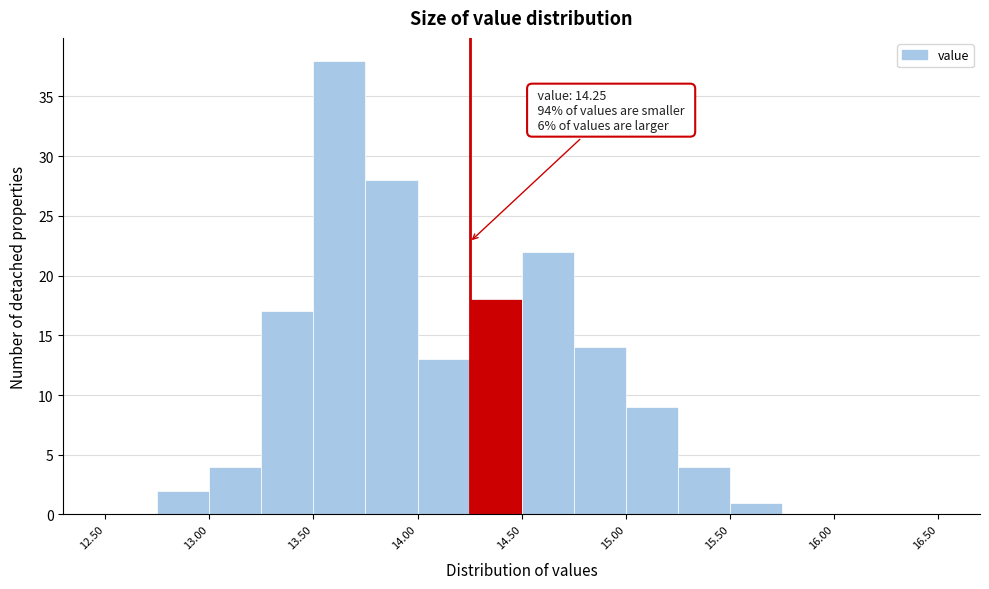

Over which range of the x-axis is the bar tallest?

13.50 to 13.75